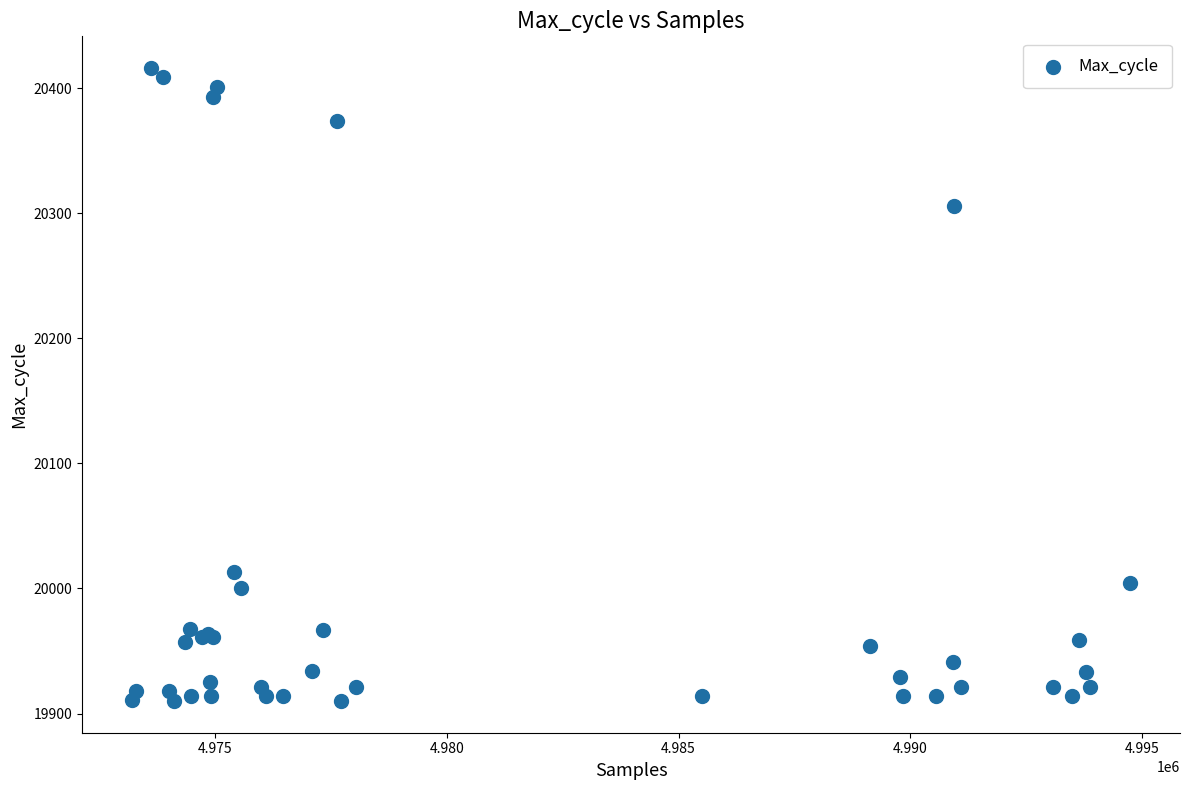

What Y value in the scatter plot is closest to 20163?

20306